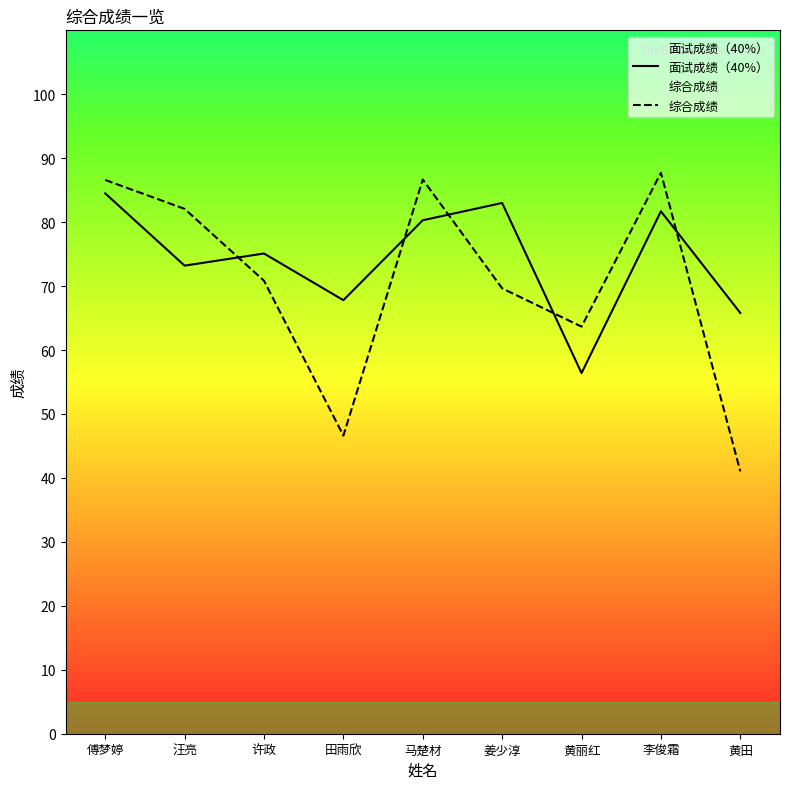

What are all the series names shown in the legend?

面试成绩（40%）, 综合成绩